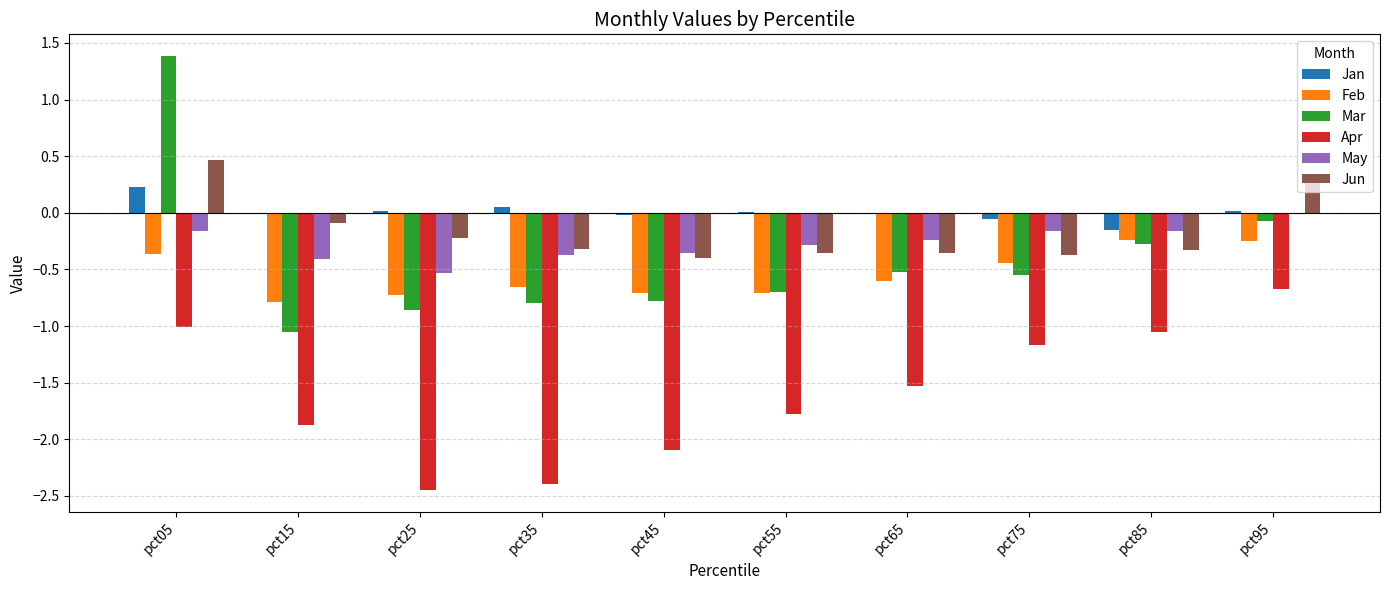

Which series changed the most between pct75 and pct85?

Mar